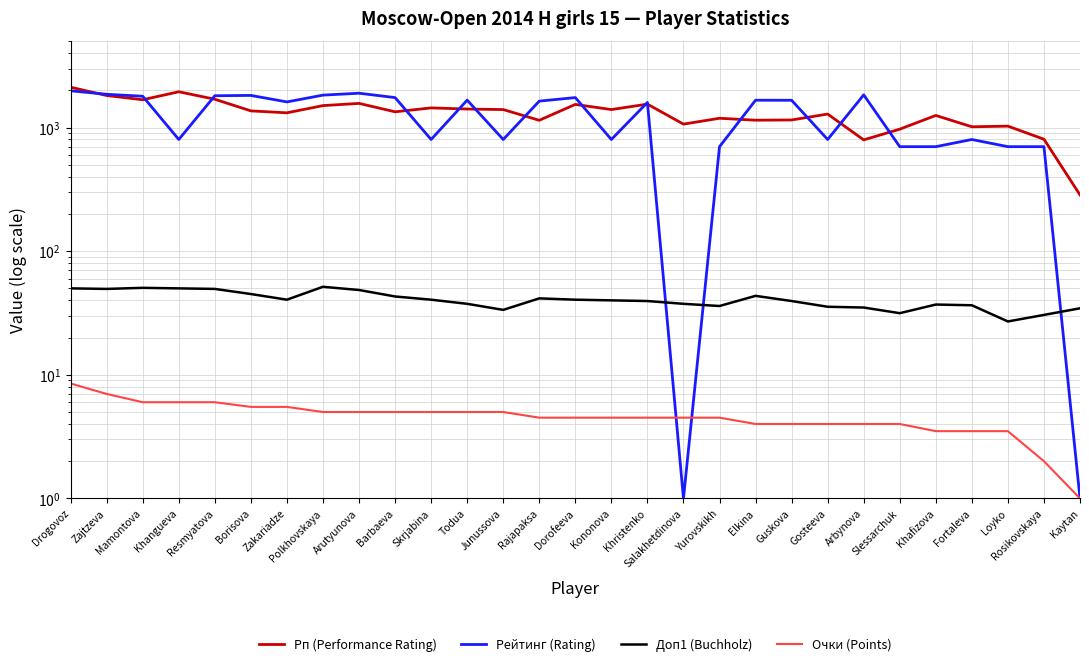

What is the minimum value for Рейтинг (Rating)?

1.0